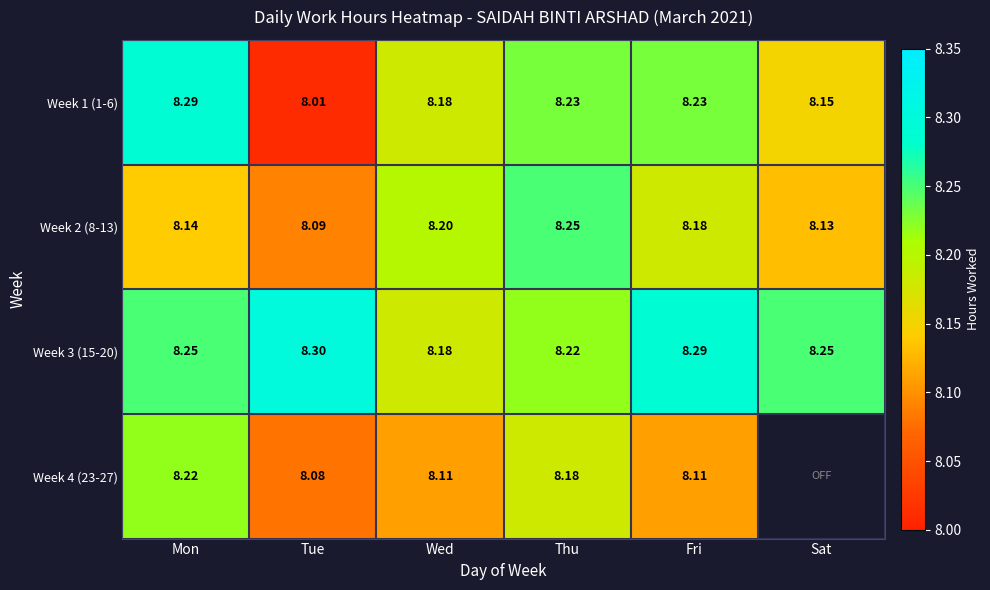

Which category has the lowest value in the Week 3 (15-20) series?

Wed